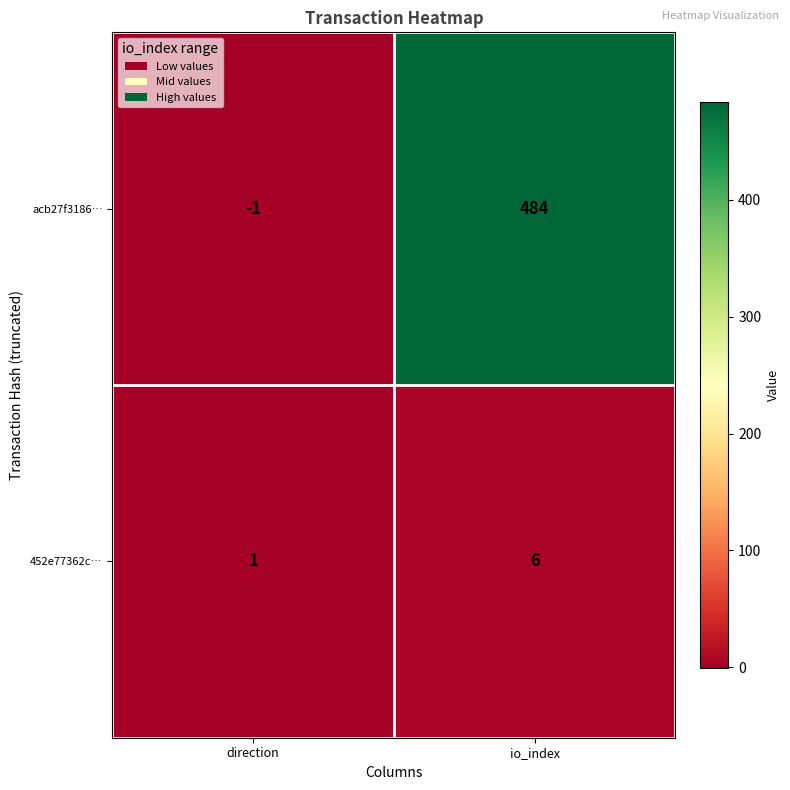

What is the difference between the 452e77362c… values at io_index and direction?

5